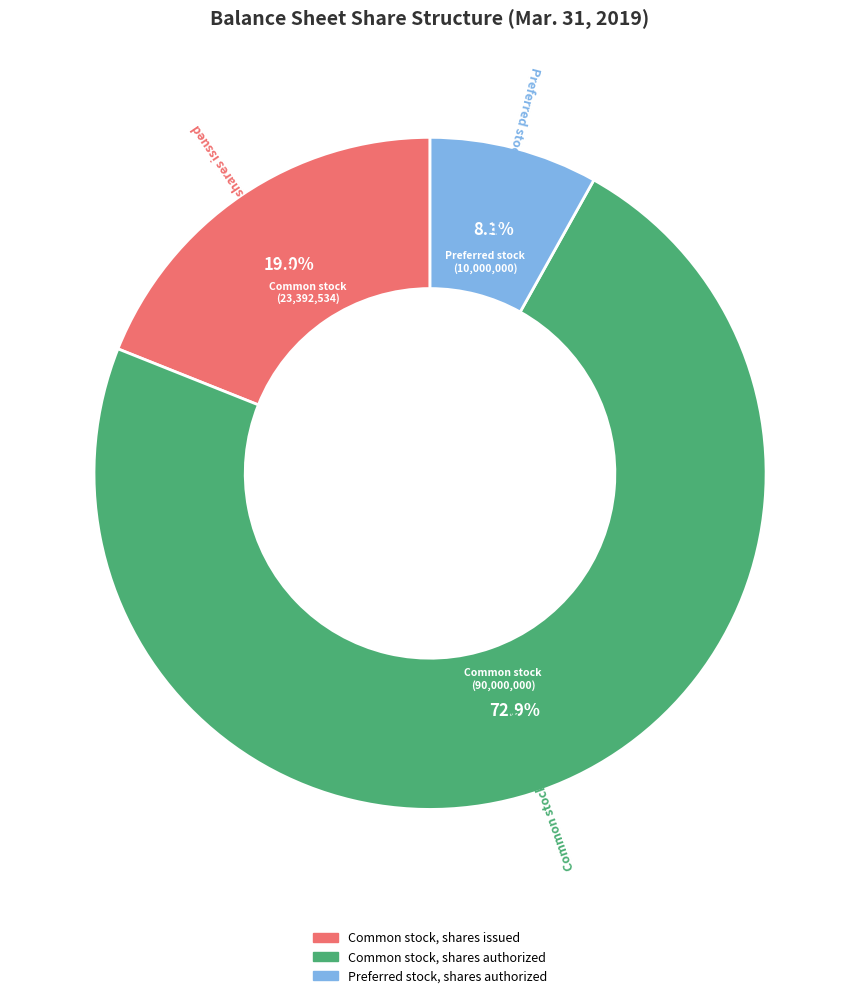

Count the number of slices in the pie.

3